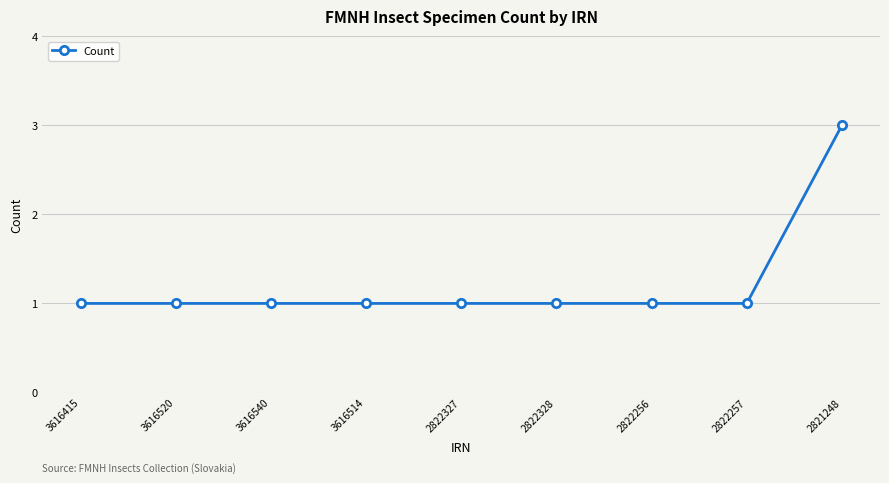

The chart shows a value of 1 at 2822257. True or false?

True